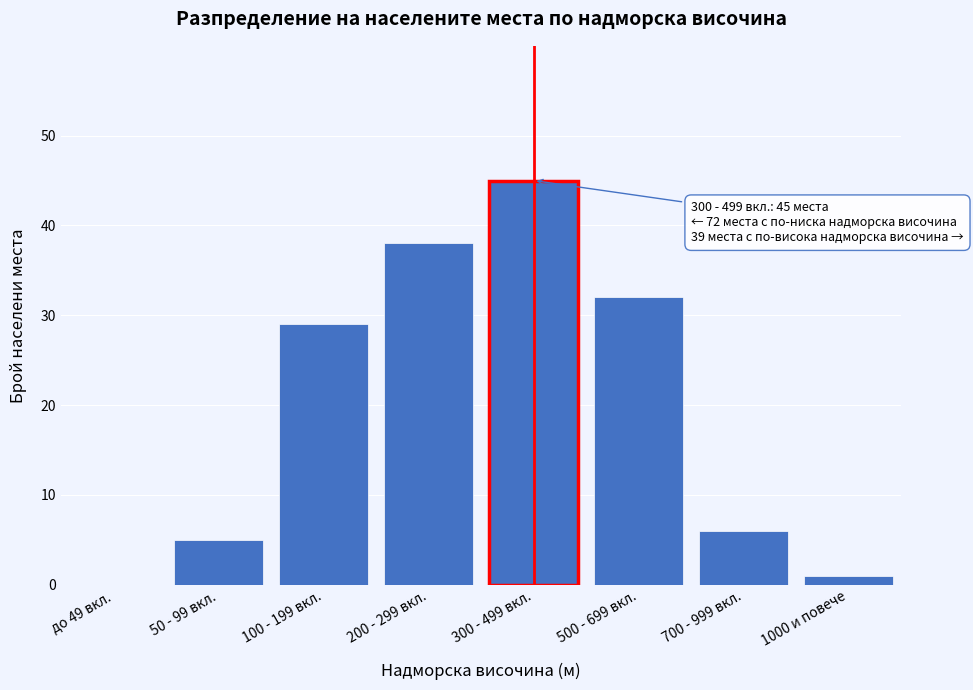

Reading left to right, what are all the values shown in this chart?

до 49 вкл.=0	50 - 99 вкл.=5	100 - 199 вкл.=29	200 - 299 вкл.=38	300 - 499 вкл.=45	500 - 699 вкл.=32	700 - 999 вкл.=6	1000 и повече=1